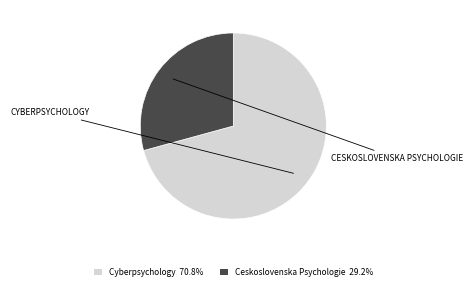

Which slice is the largest?

Cyberpsychology